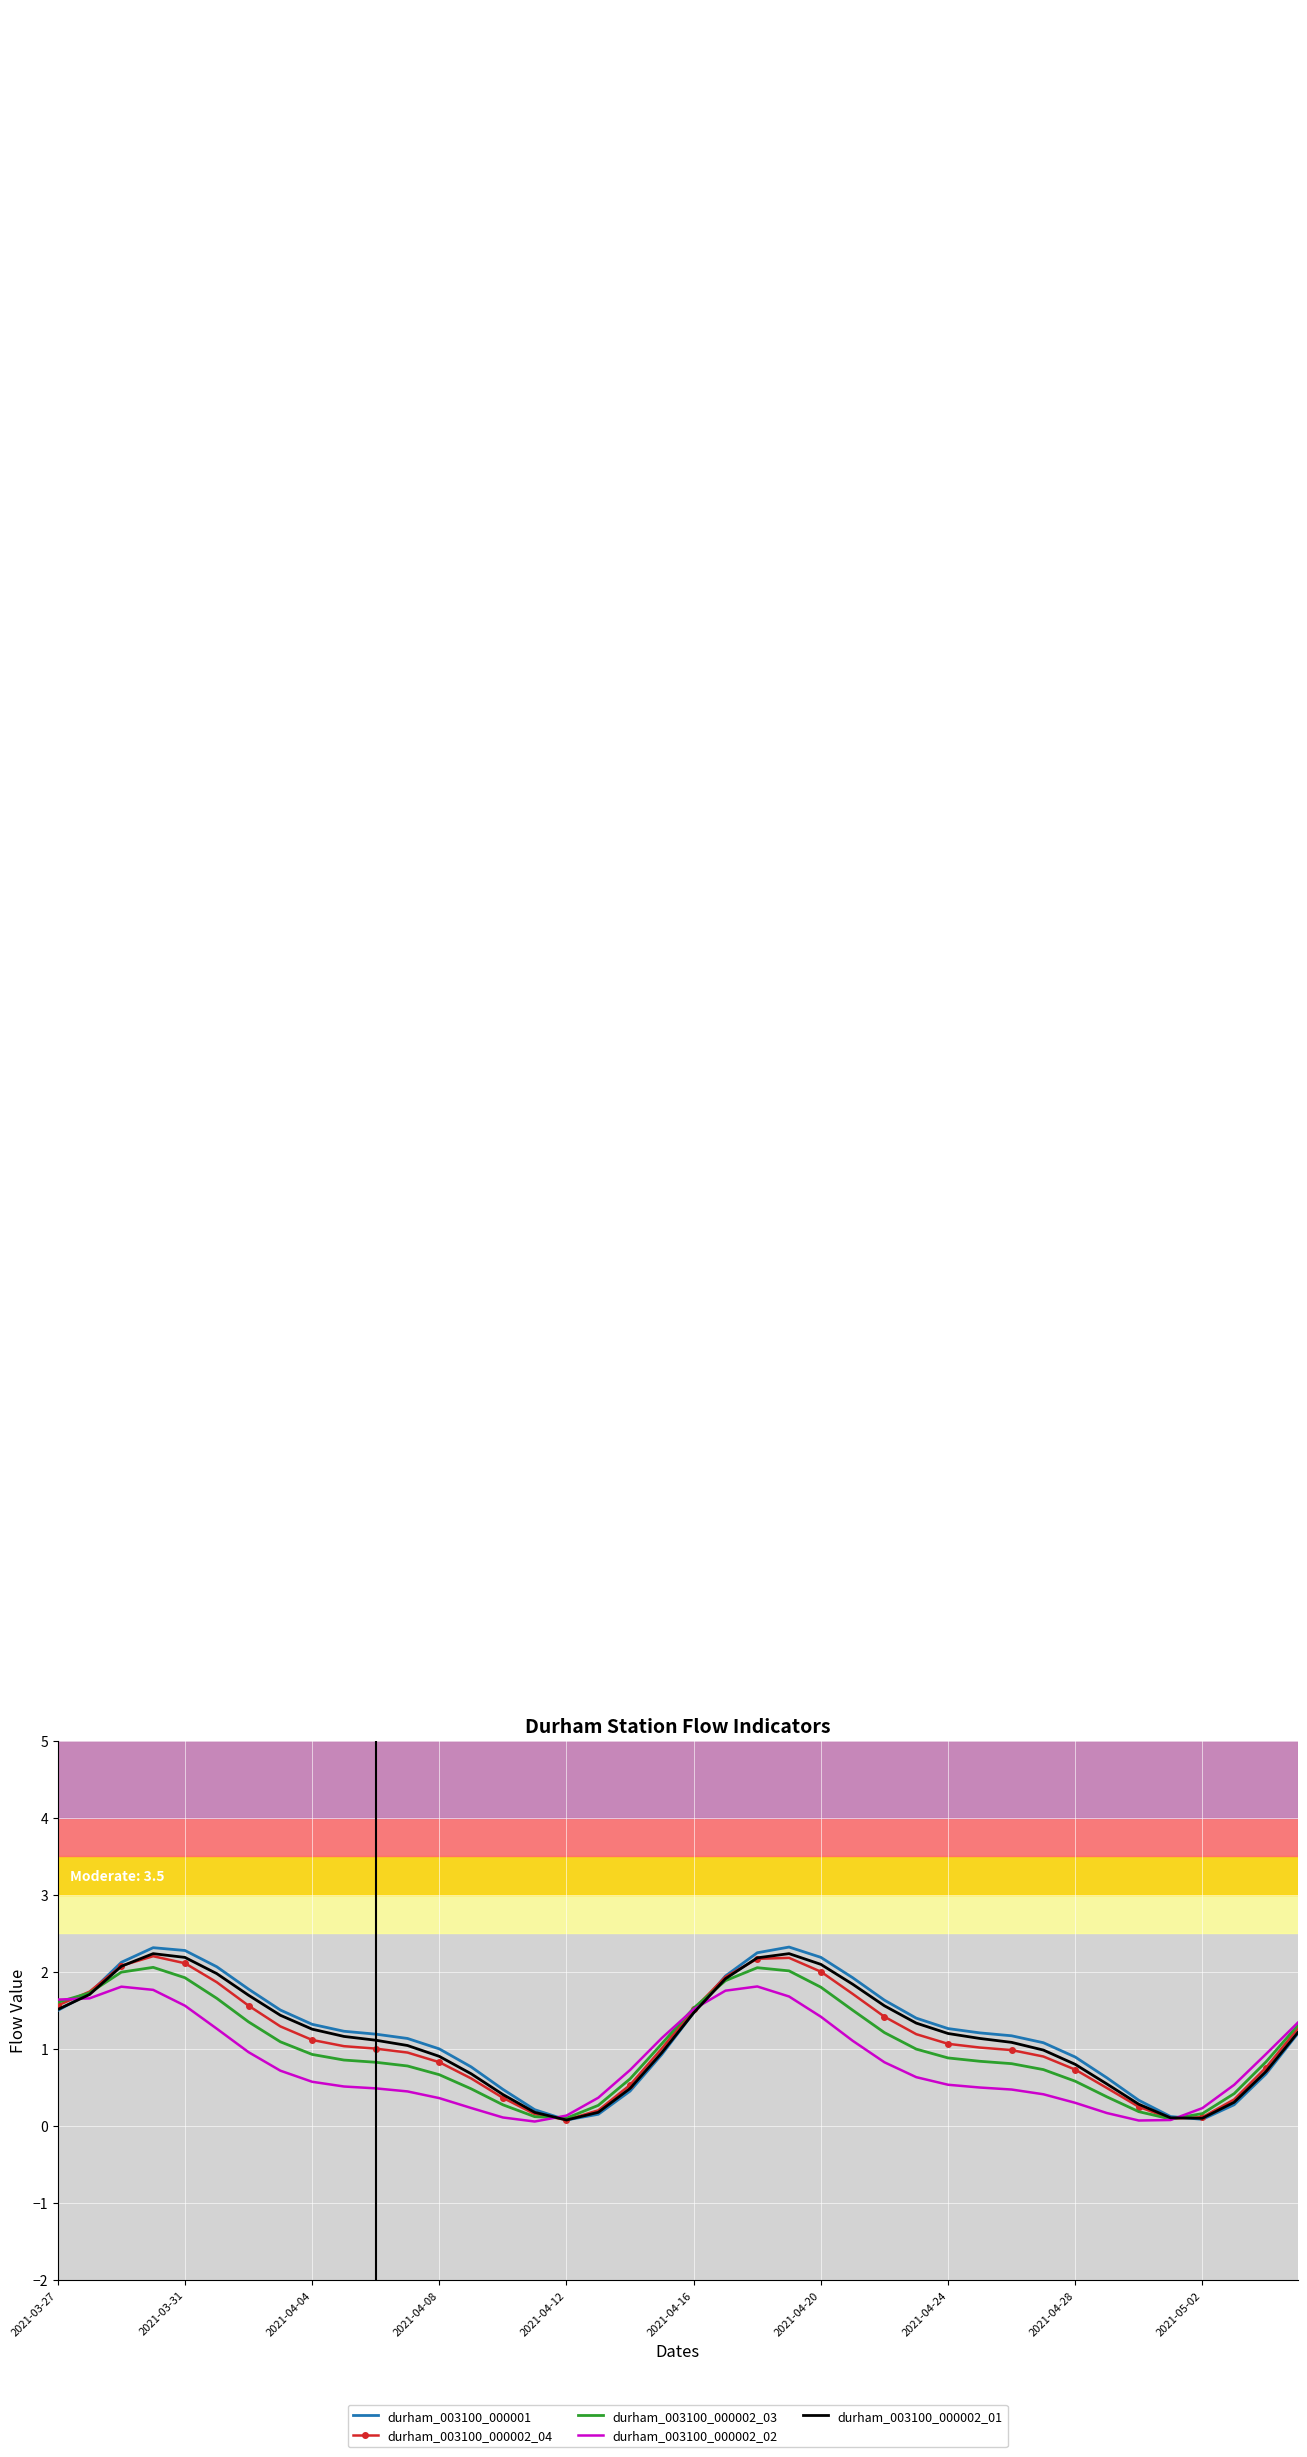

What is the maximum value for durham_003100_000001?

2.3